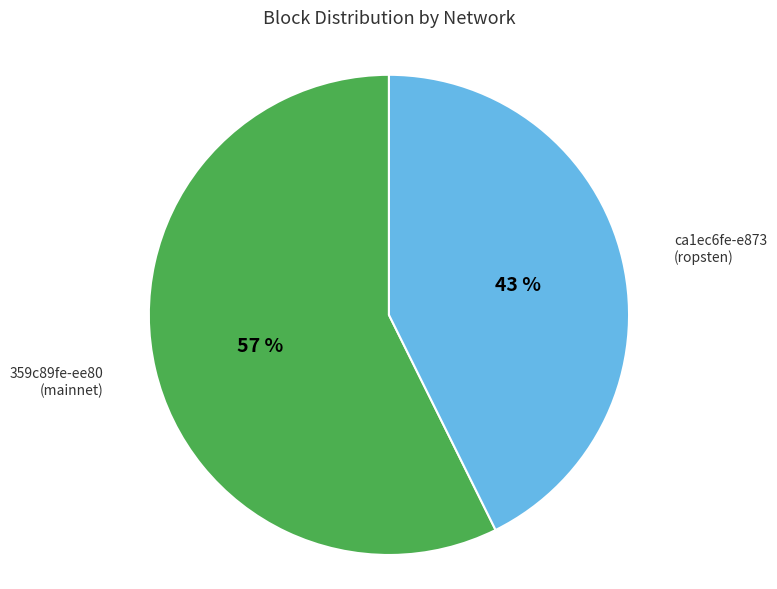

Is there any slice that represents more than half of the pie?

Yes